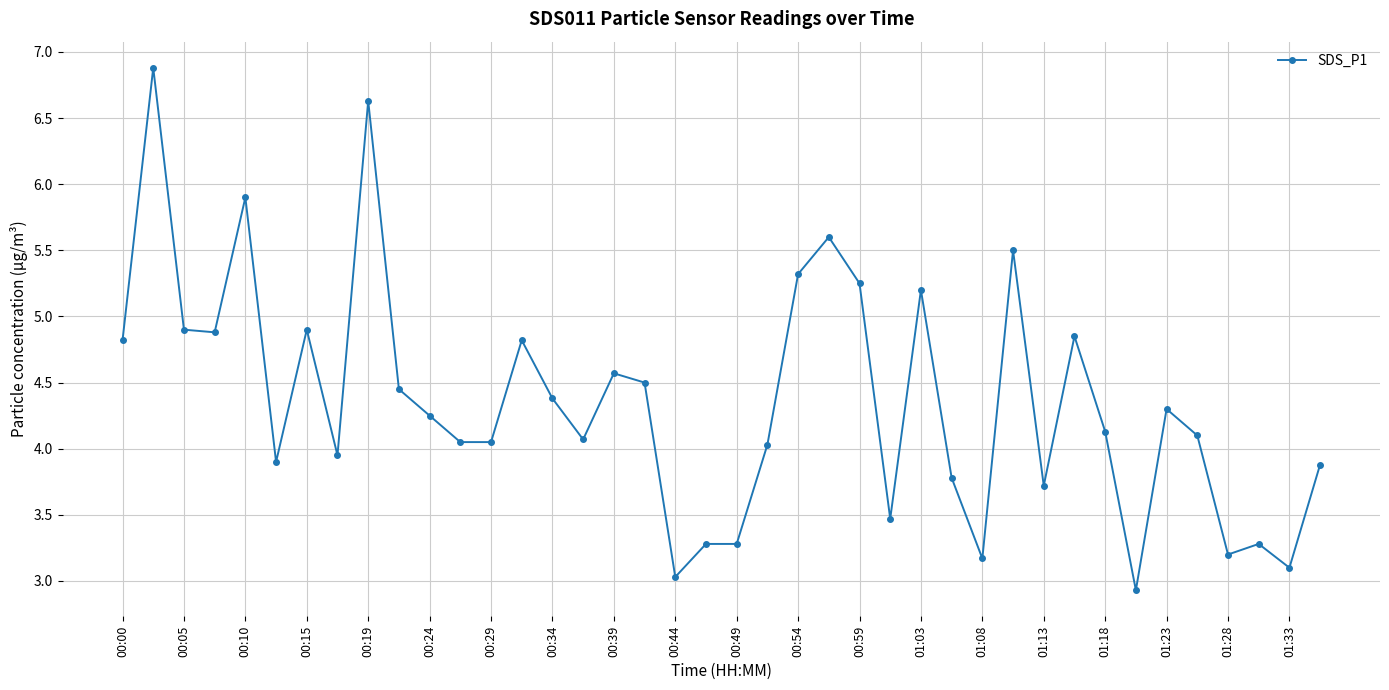

What is the average value?

4.4